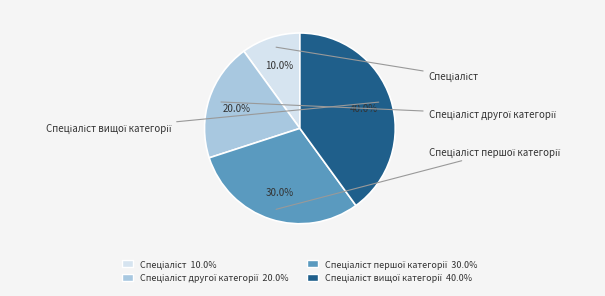

To the nearest percent, what percentage of the pie is Спеціаліст першої категорії?

30%